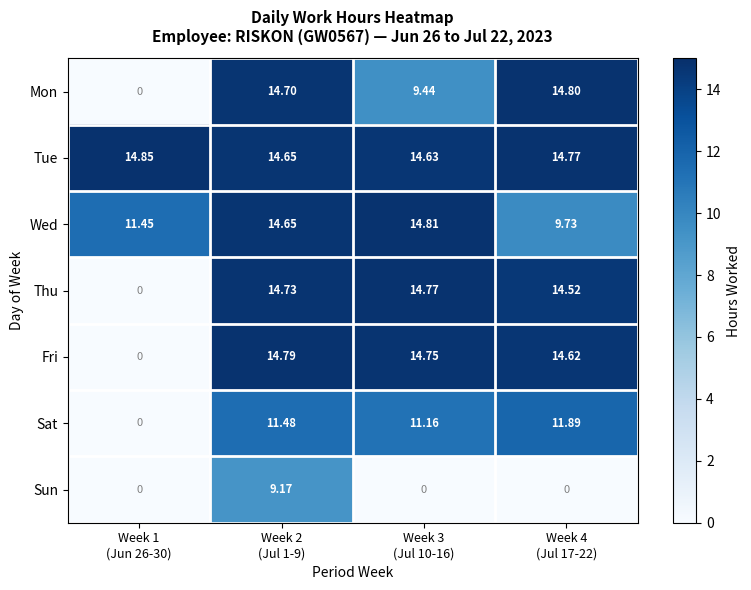

Which series has the largest range (max minus min)?

Mon